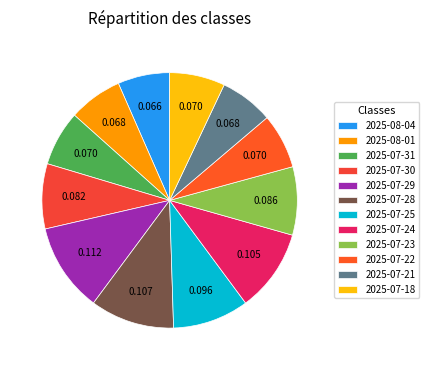

Which category has the biggest portion of the pie?

2025-07-29